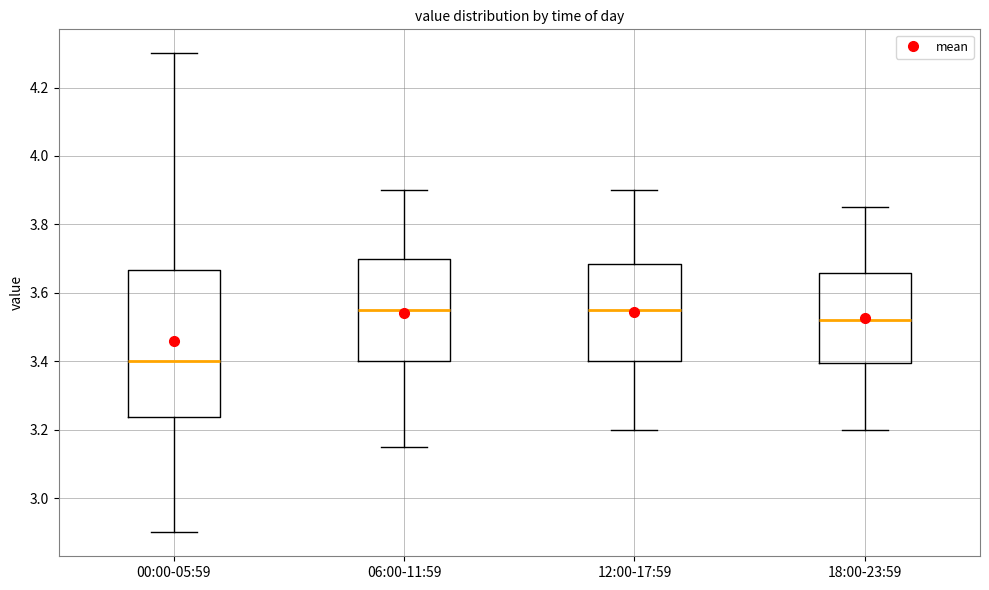

Which box is the tallest, from its lower edge to its upper edge?

00:00-05:59